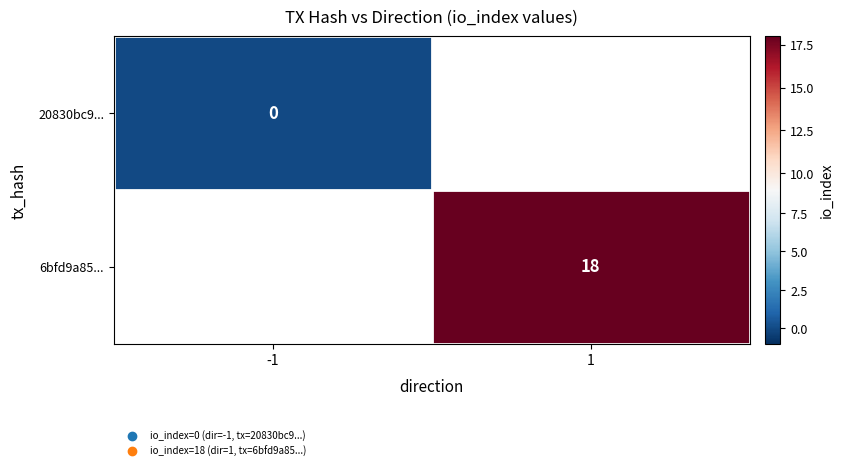

How many series are shown in this chart?

2